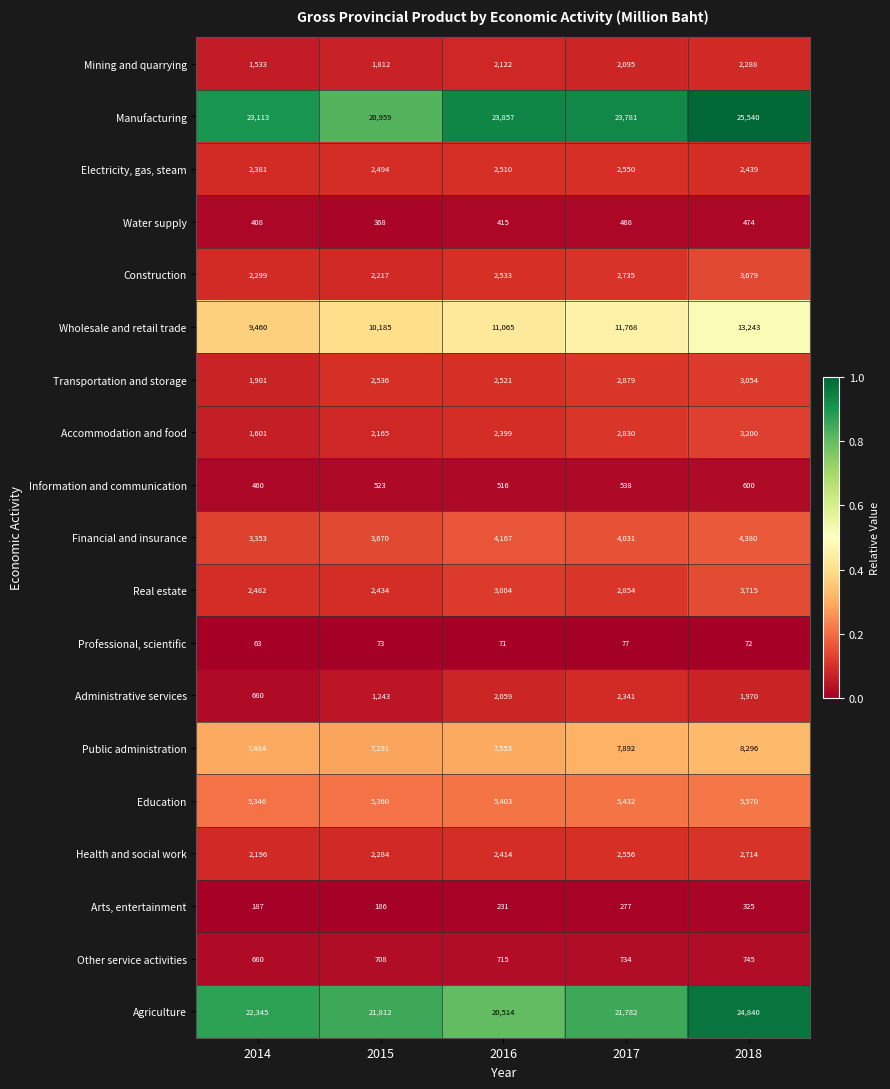

What is the approximate value of Health and social work at 2018, to the nearest 100?

2700